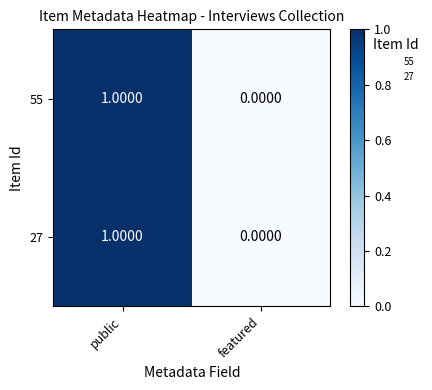

List the labels in order of 27 value, largest first.

public, featured